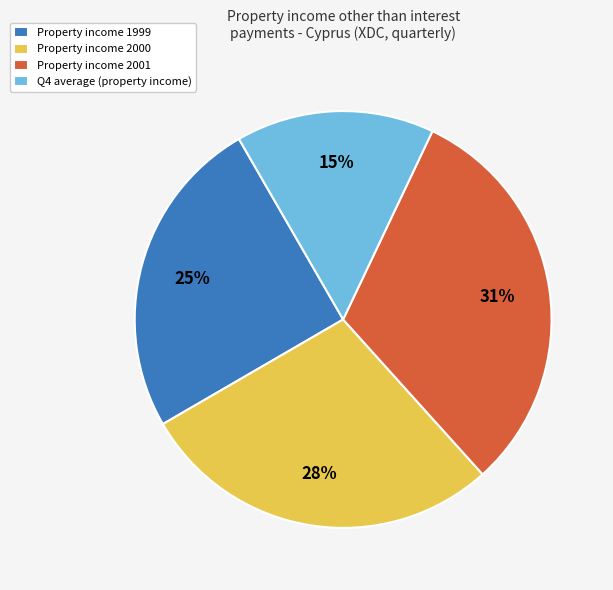

Do Property income 2000 and Property income 2001 together represent more than half of the pie?

Yes